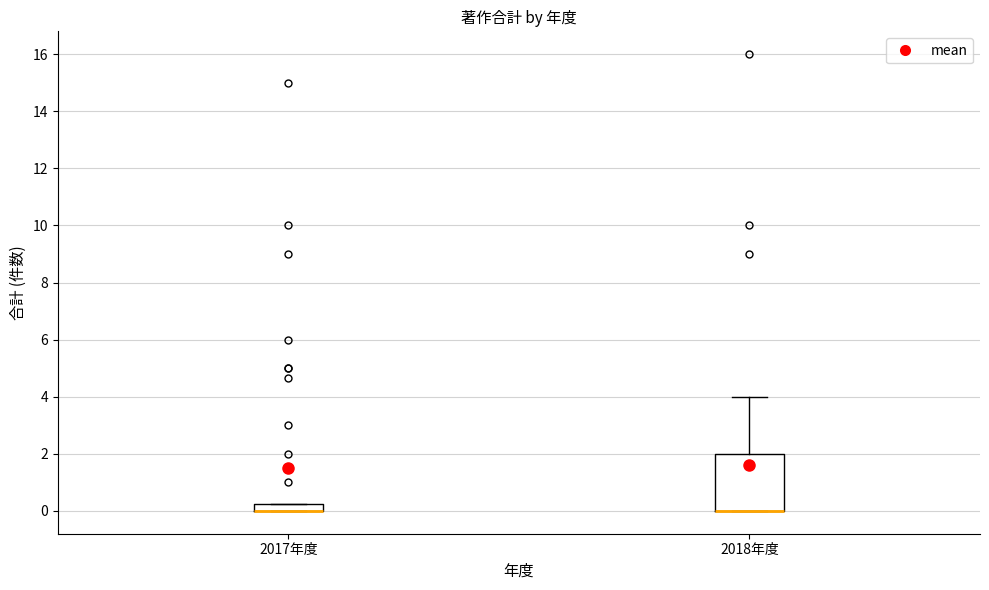

Where is the lower edge of the box for 2017年度 on the y-axis? The values are not printed on the chart, so give them approximately, as read against the axis.

0.0